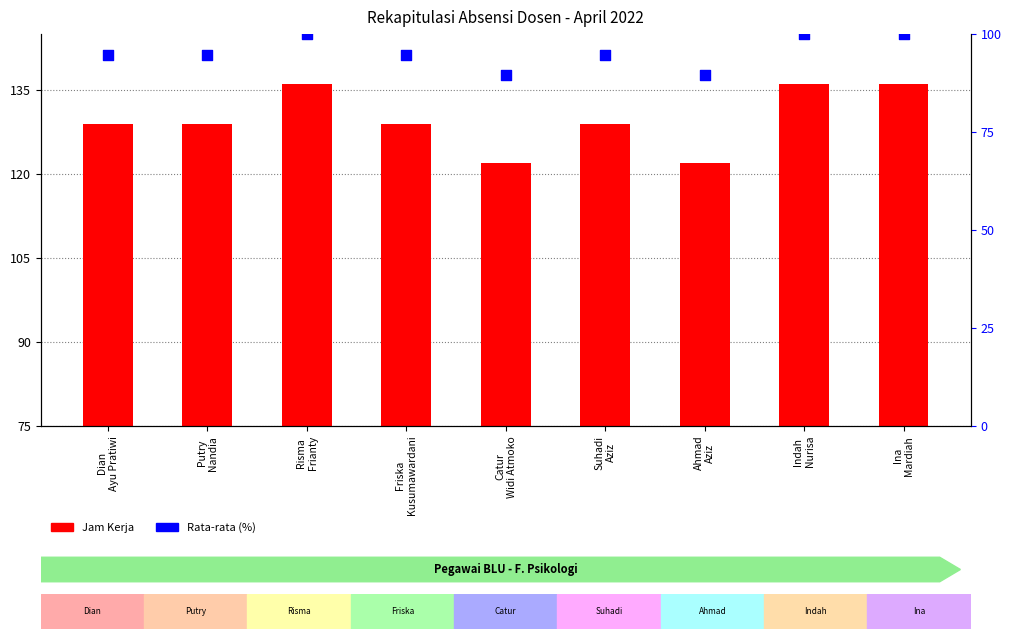

At how many categories does at least one series exceed 73?

9